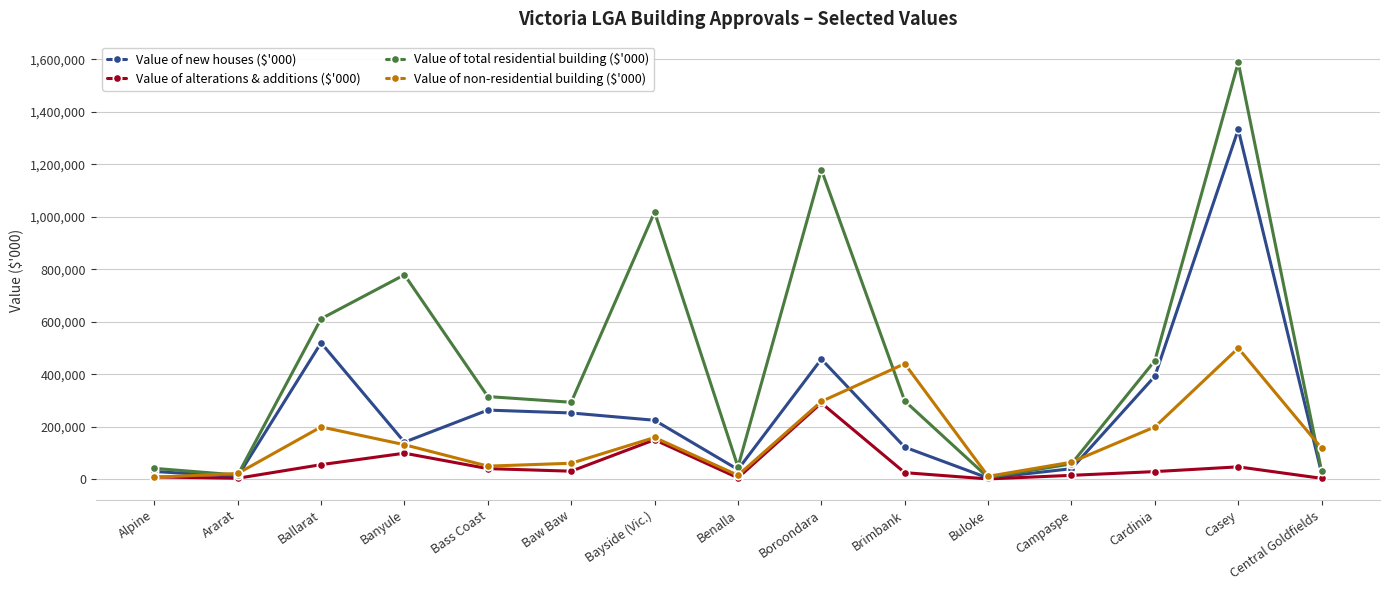

Is the value of Value of alterations & additions ($'000) at Bass Coast greater than the value of Value of new houses ($'000) at Bass Coast?

No